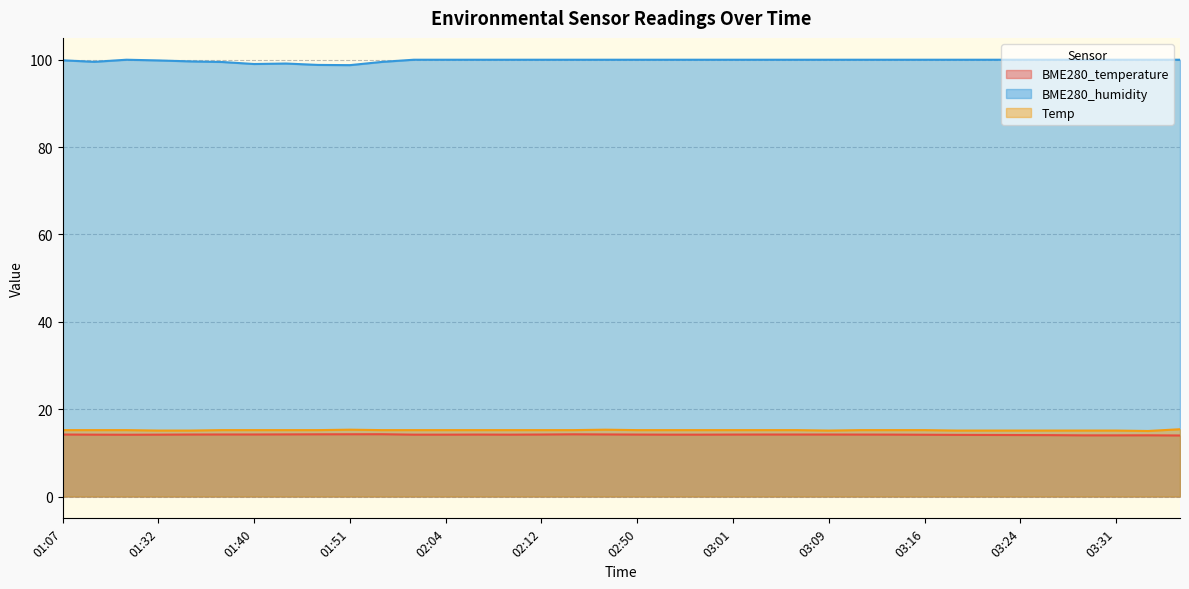

What is the difference between the maximum and minimum values in the BME280_humidity series?

1.2